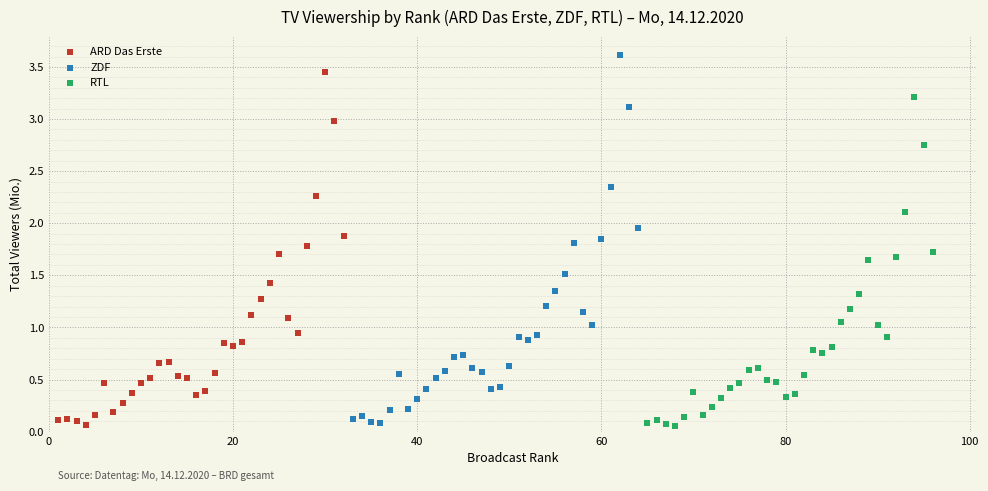

Which series has the widest spread of Y values?

ZDF